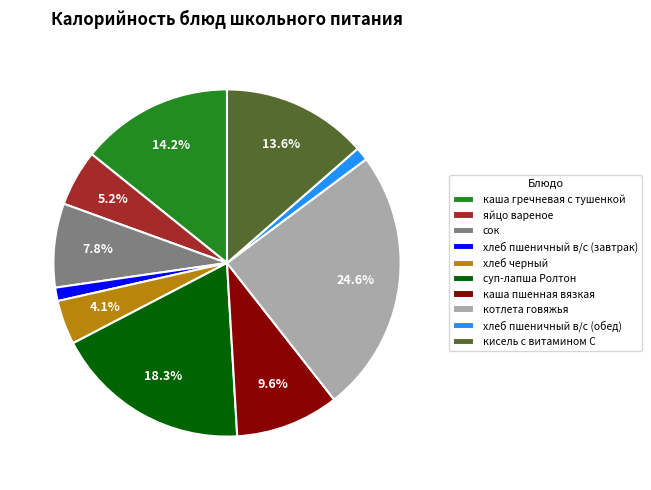

Count the number of slices in the pie.

10